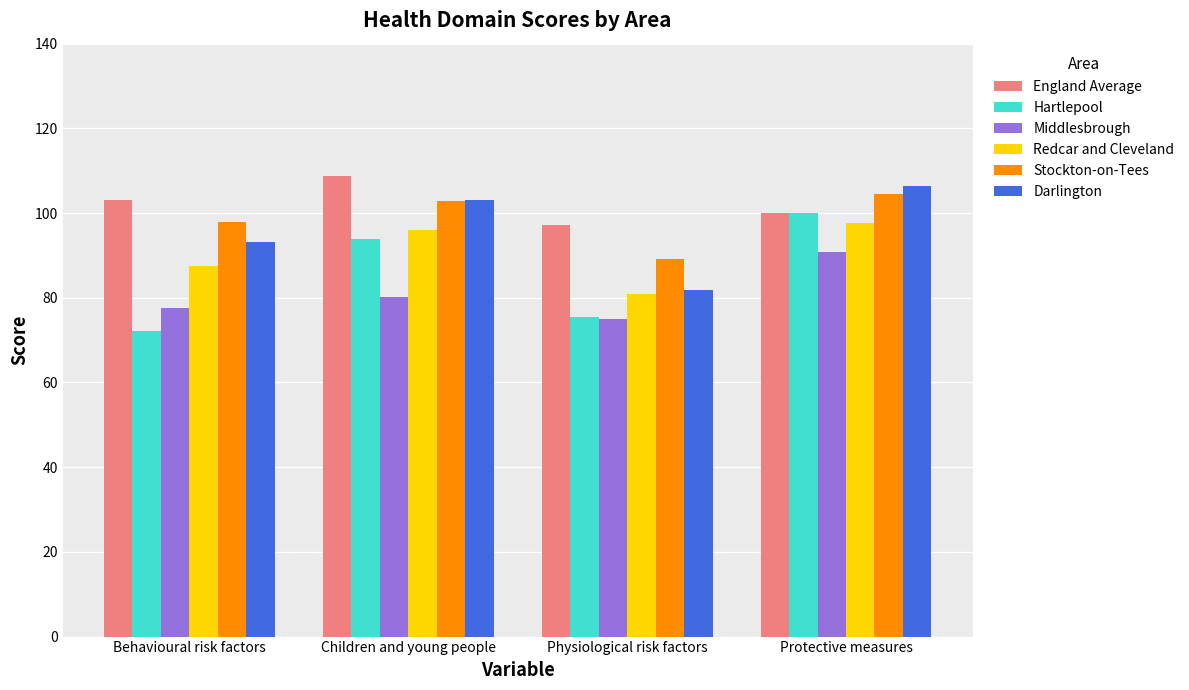

What is the total value across all series at Protective measures?

599.6